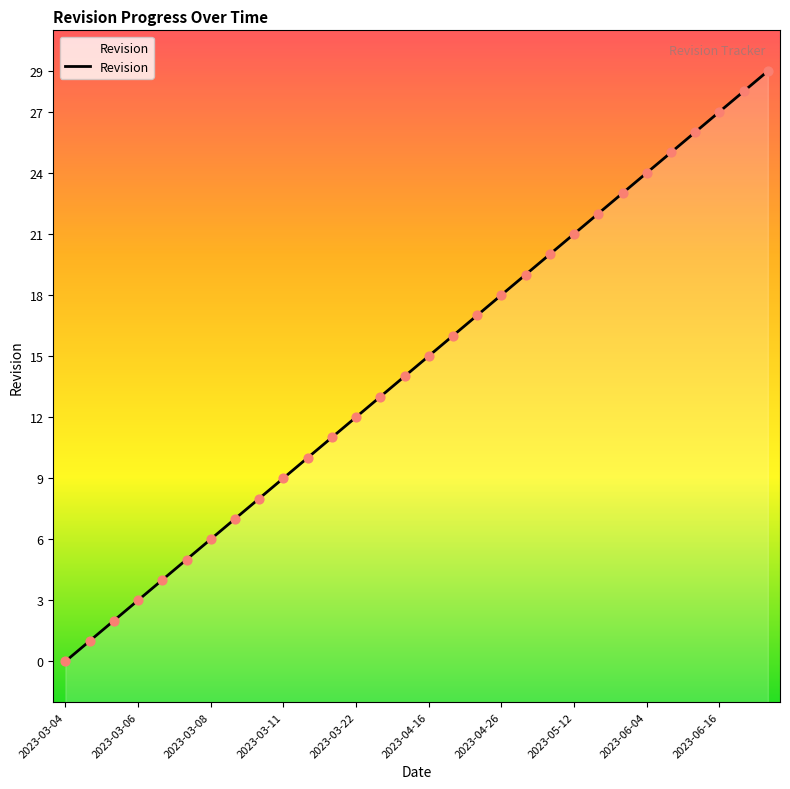

What is the change in value from 2023-03-08 to 2023-04-26?

+12